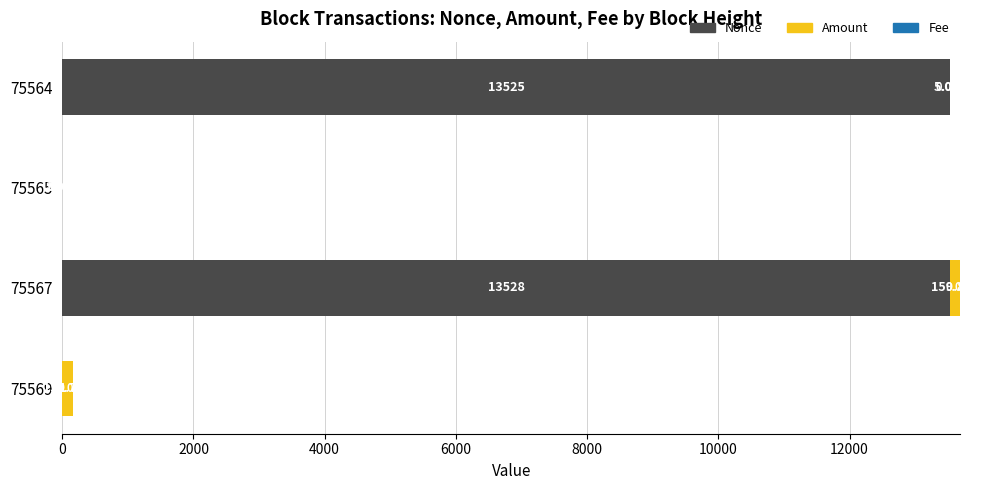

How many distinct data groups are displayed?

3